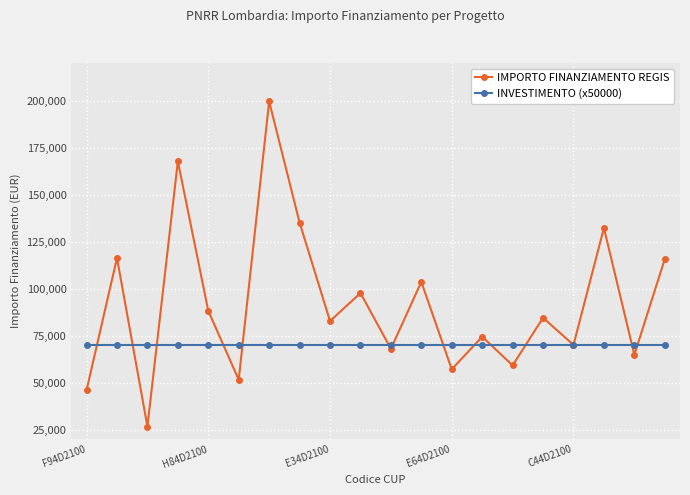

What is the value of the IMPORTO FINANZIAMENTO REGIS point at the 12th from the left?

103619.9